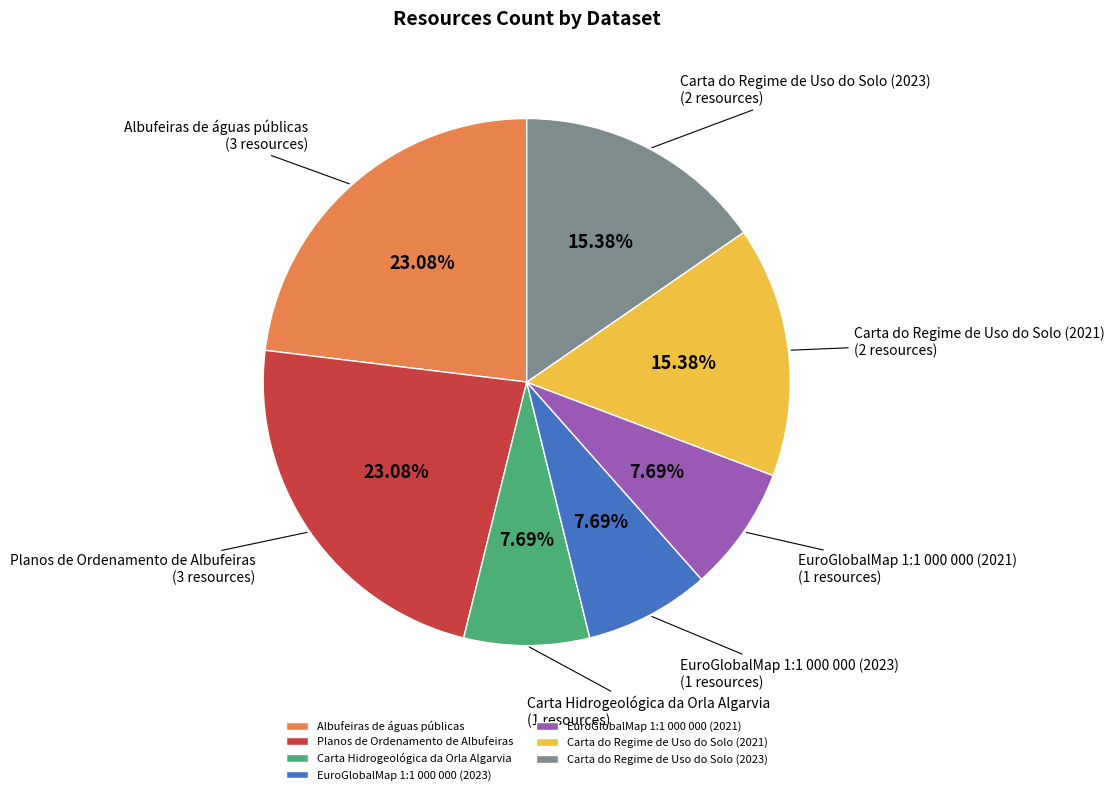

Is the sum of Carta Hidrogeológica da Orla Algarvia and Planos de Ordenamento de Albufeiras greater than half?

No